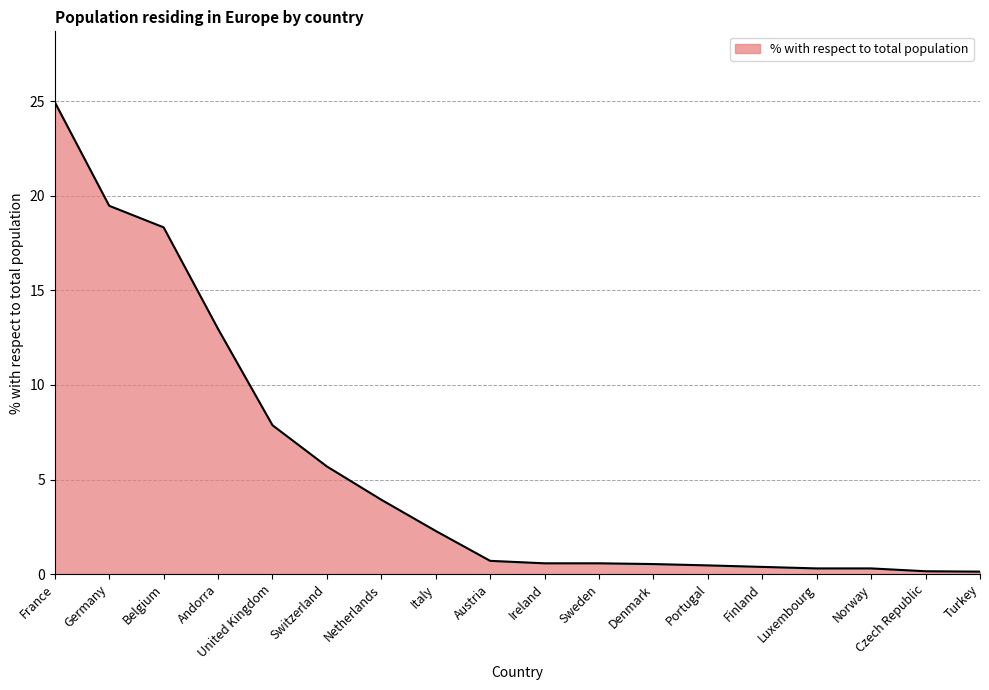

The value at Germany is 19.5. True or false?

True